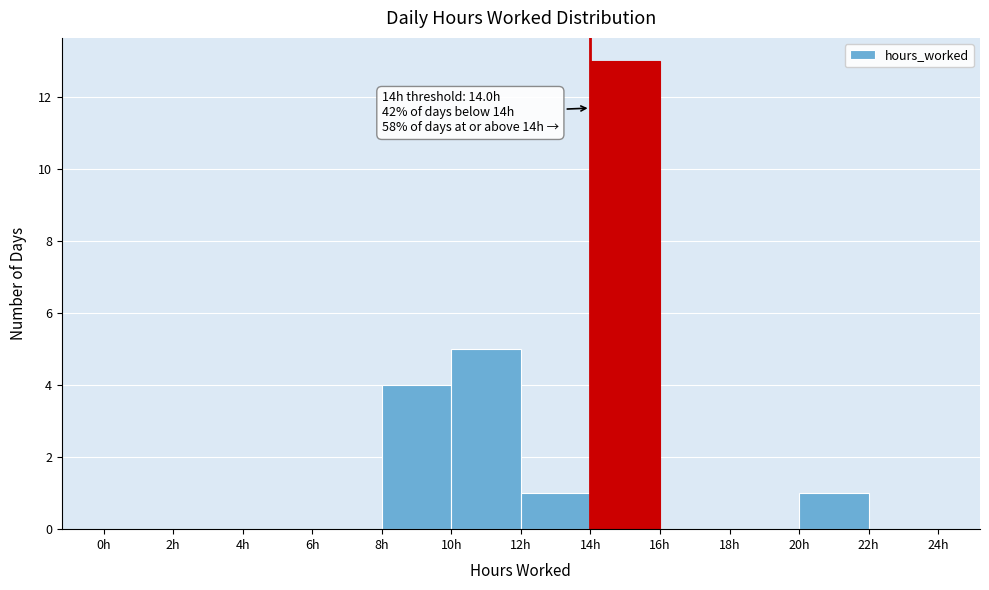

Which range on the x-axis has the tallest bar?

14 to 16